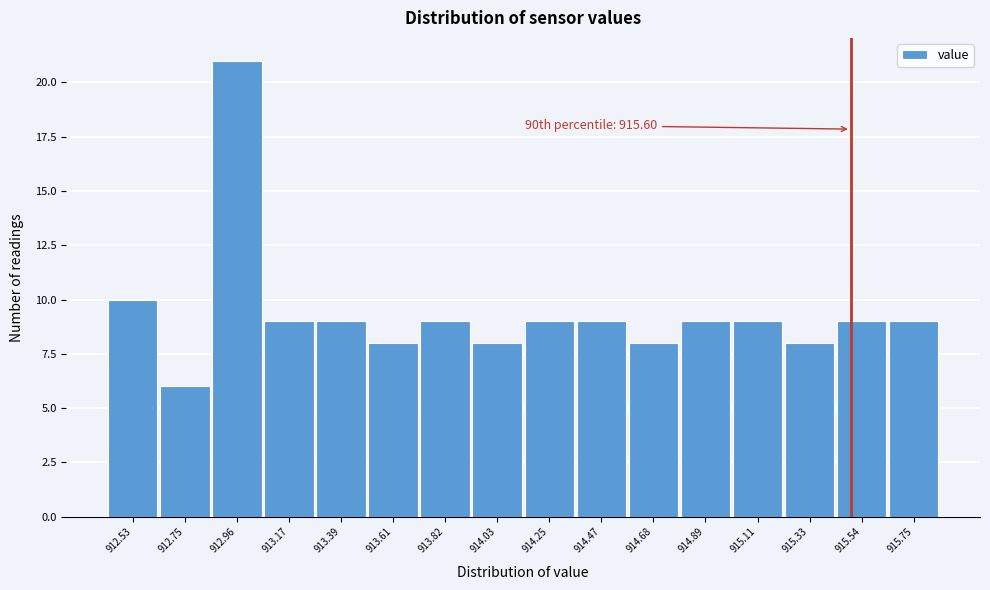

Reading right to left, transcribe all the data shown in this chart.

9	9	8	9	9	8	9	9	8	9	8	9	9	21	6	10